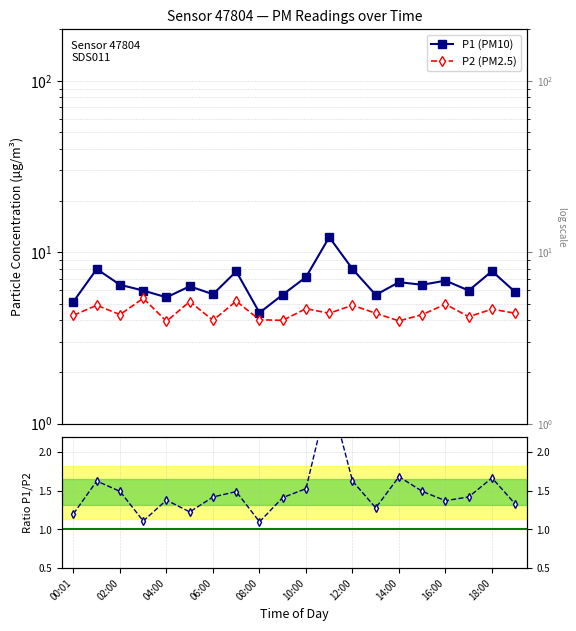

Reading left to right, extract all data points from this chart.

P1: 00:01=5.2	01:00=8.0	02:00=6.5	03:00=6.0	04:00=5.5	05:00=6.3	06:00=5.7	07:00=7.7	08:00=4.4	09:00=5.7	10:00=7.2	11:00=12.2	12:00=8.0	13:00=5.6	14:00=6.7	15:00=6.5	16:00=6.8	17:00=6.0	18:00=7.8	19:00=5.8
P2: 00:01=4.3	01:00=4.9	02:00=4.3	03:00=5.4	04:00=4.0	05:00=5.2	06:00=4.0	07:00=5.2	08:00=4.0	09:00=4.0	10:00=4.7	11:00=4.4	12:00=4.9	13:00=4.4	14:00=4.0	15:00=4.3	16:00=5.0	17:00=4.2	18:00=4.7	19:00=4.4